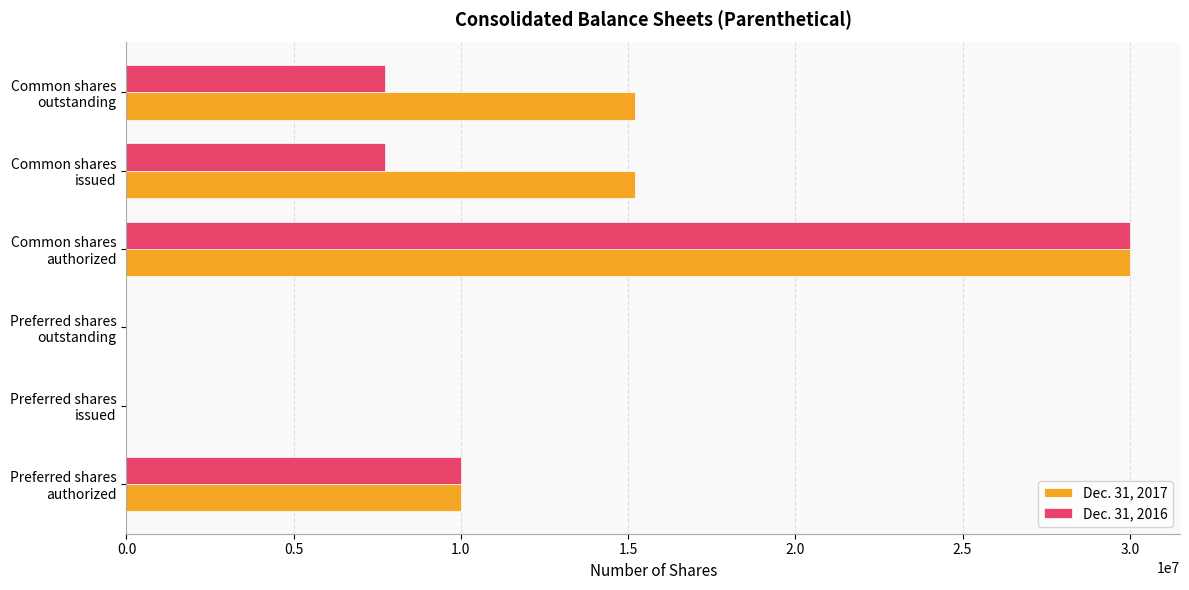

Which series has the largest total across all categories?

Dec. 31, 2017